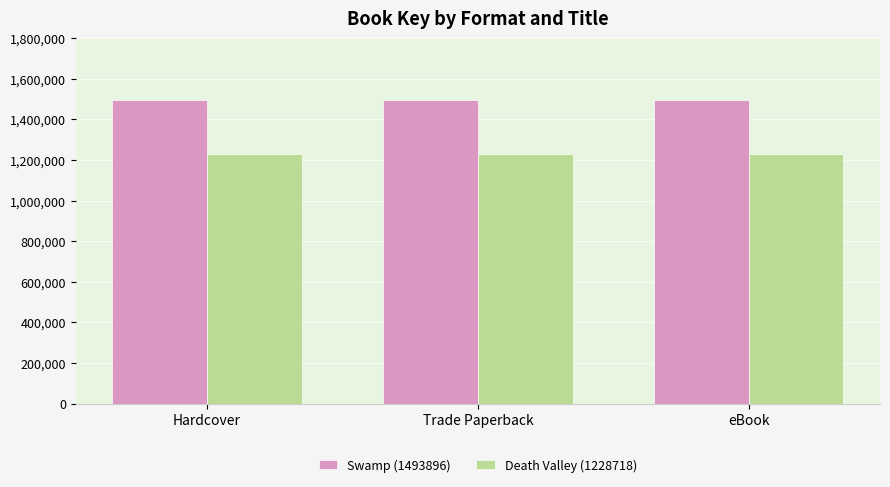

At how many categories does at least one series exceed 1406907?

3